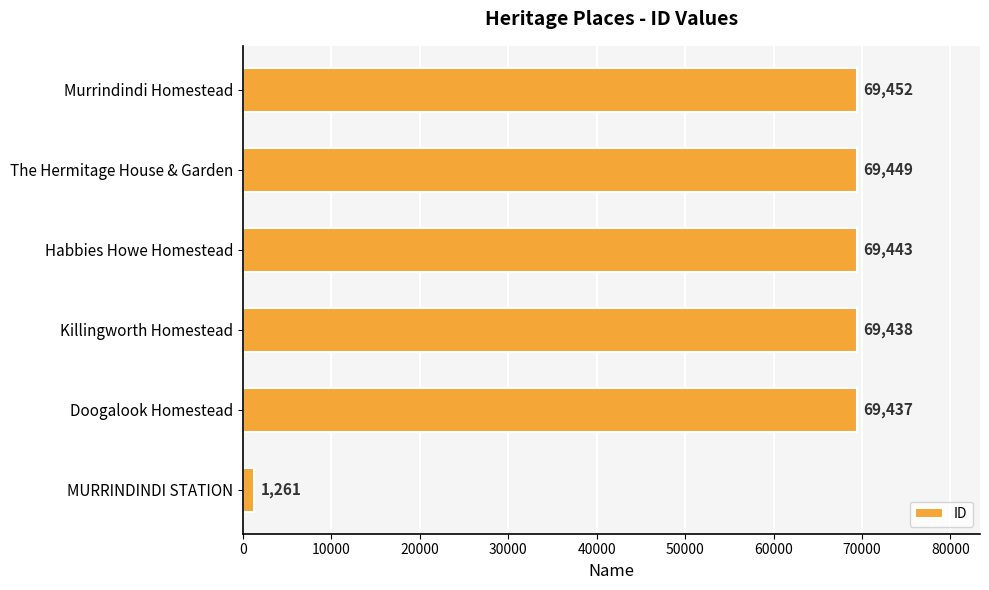

Reading bottom to top, extract all data points from this chart.

1261	69437	69438	69443	69449	69452